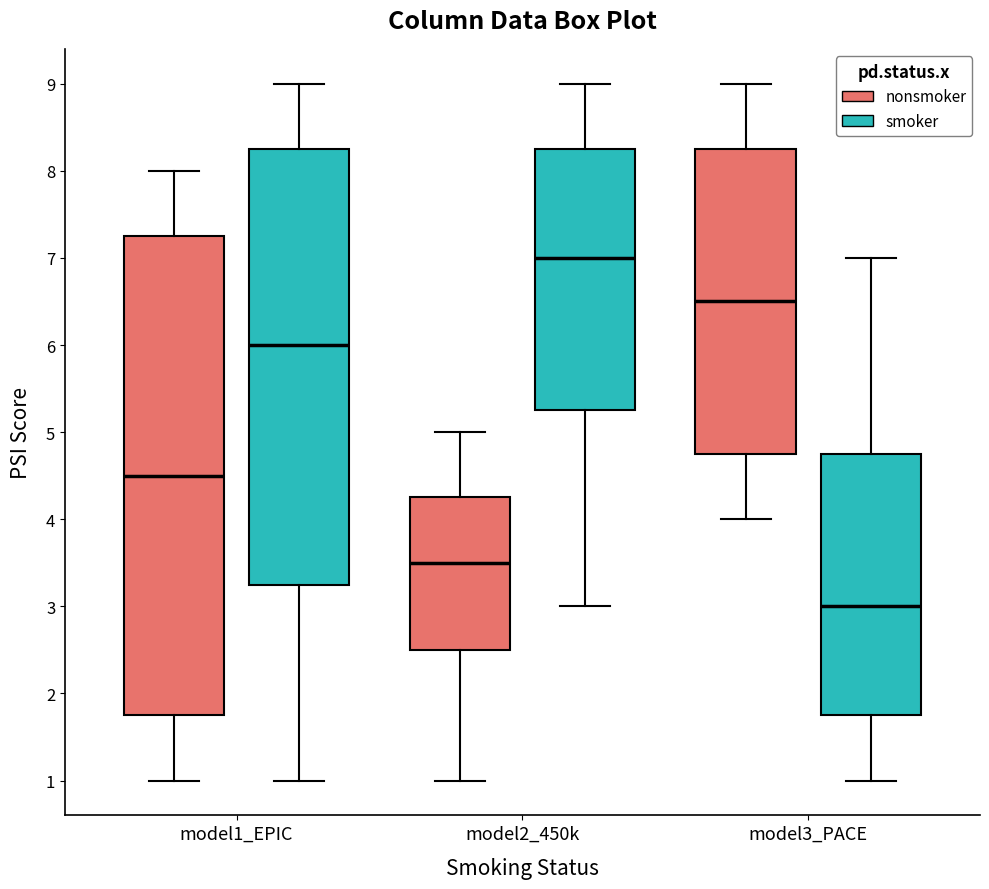

Reading left to right, read every box against the y-axis: the position of its median line, the range the box covers, and the ends of its whiskers. The values are not printed on the chart, so give them approximately, as read against the axis.

model1_EPIC (nonsmoker): median 4.5, box 1.8 to 7.3, whiskers 1.0 to 8.0
model1_EPIC (smoker): median 6.0, box 3.3 to 8.3, whiskers 1.0 to 9.0
model2_450k (nonsmoker): median 3.5, box 2.5 to 4.3, whiskers 1.0 to 5.0
model2_450k (smoker): median 7.0, box 5.3 to 8.3, whiskers 3.0 to 9.0
model3_PACE (nonsmoker): median 6.5, box 4.8 to 8.3, whiskers 4.0 to 9.0
model3_PACE (smoker): median 3.0, box 1.8 to 4.8, whiskers 1.0 to 7.0